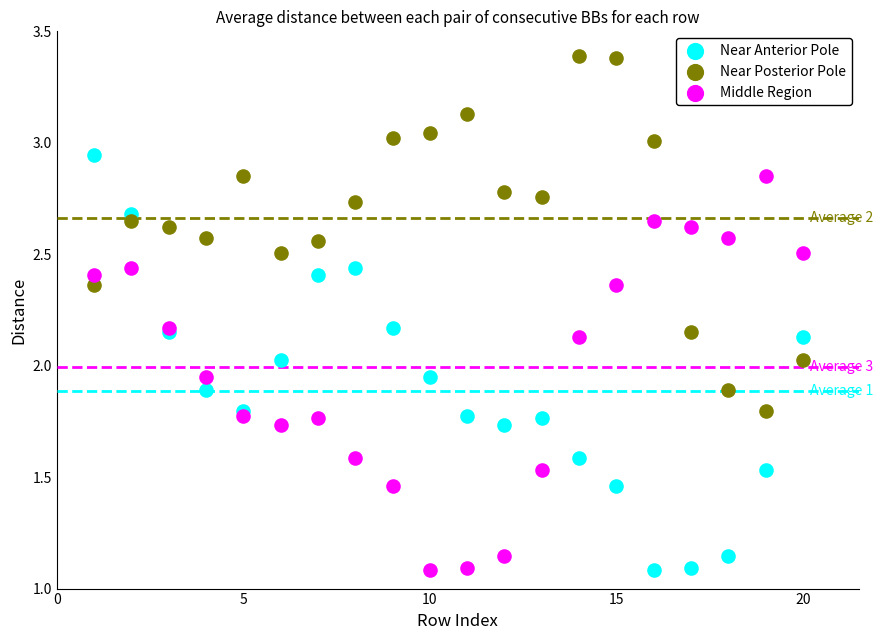

Which series contains the highest Y value?

Near Posterior Pole